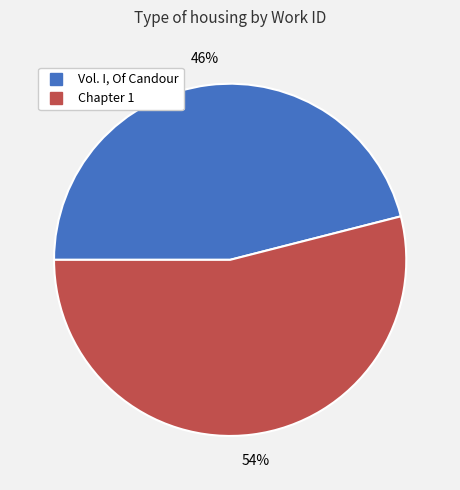

What percentage is the Chapter 1 slice, to the nearest percent?

54%